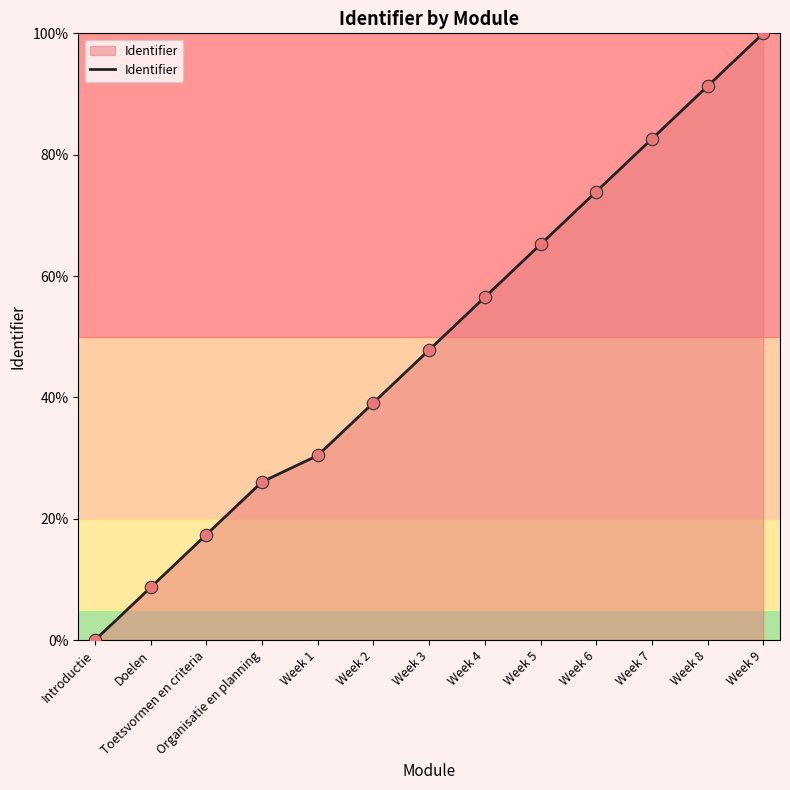

Between Week 9 and Doelen, which is larger?

Week 9